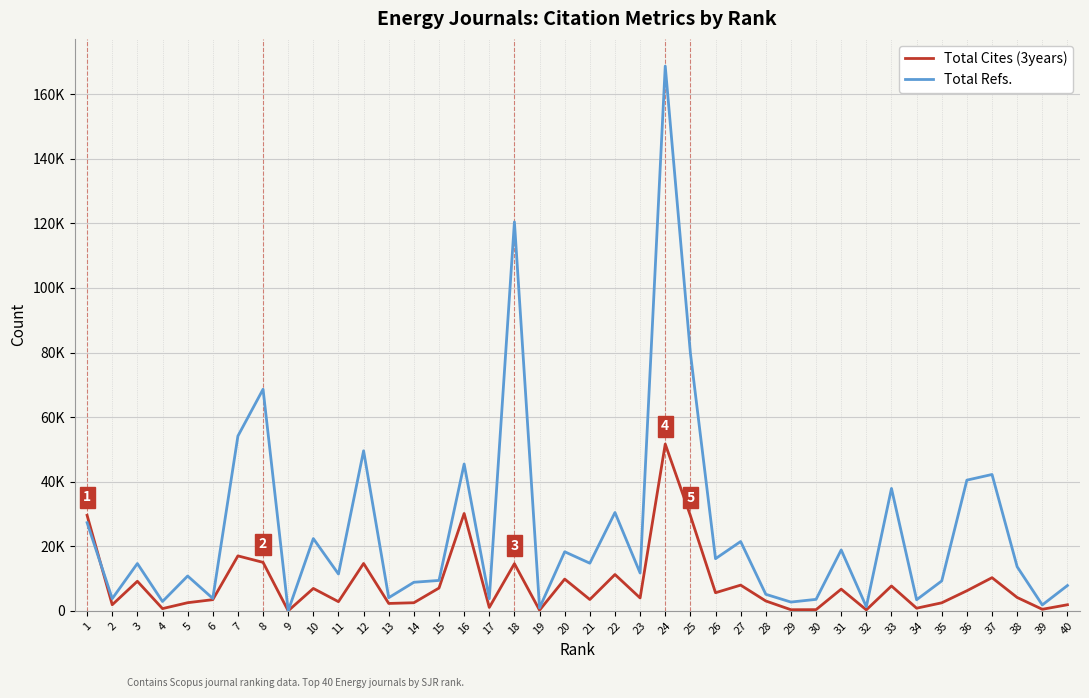

Does the chart have visible grid lines?

Yes